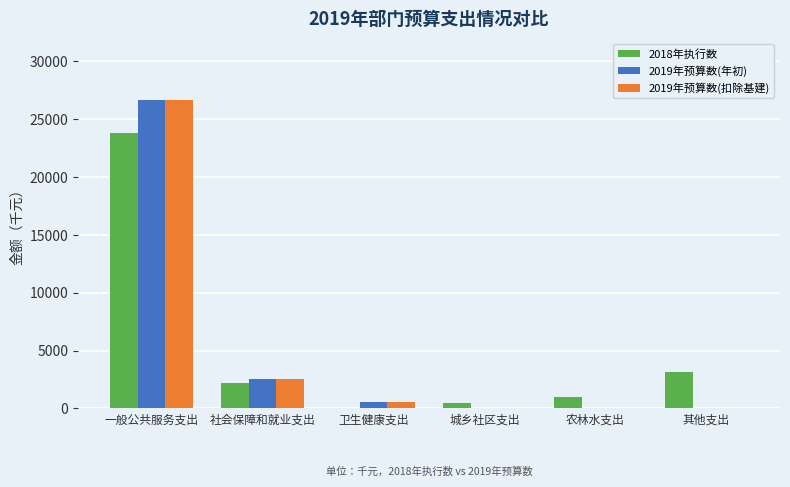

The 2019年预算数(年初) series shows 2529 at 社会保障和就业支出. True or false?

True